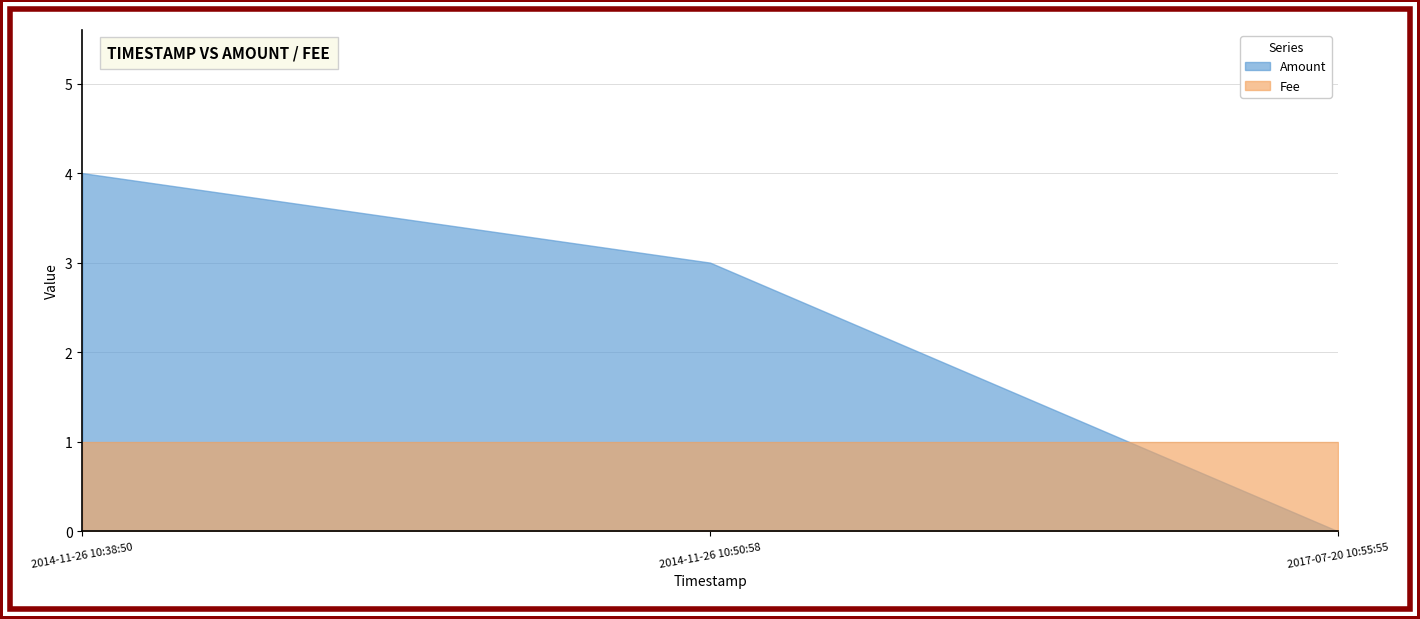

What is the difference between the highest and lowest values at 2017-07-20 10:55:55?

1